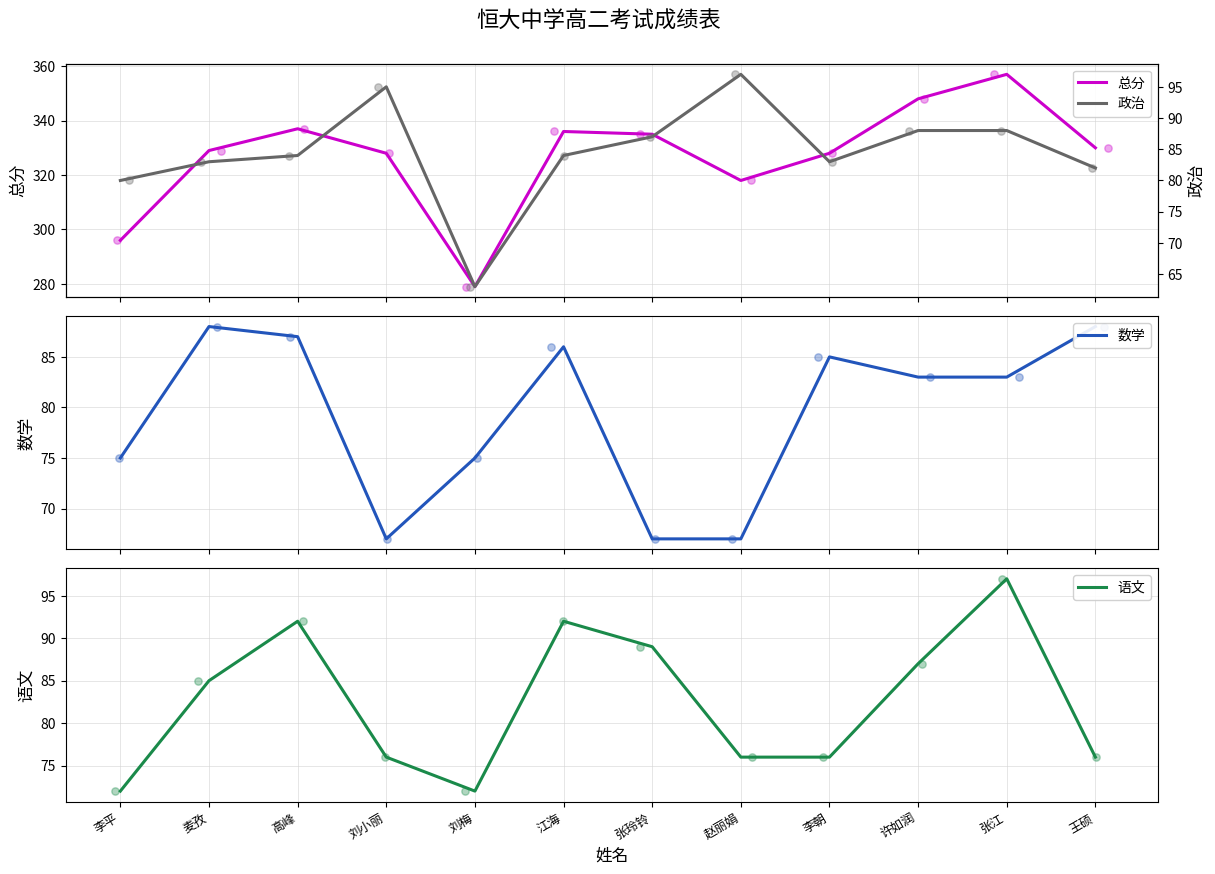

What are all the series names shown in the legend?

总分, 数学, 语文, 政治